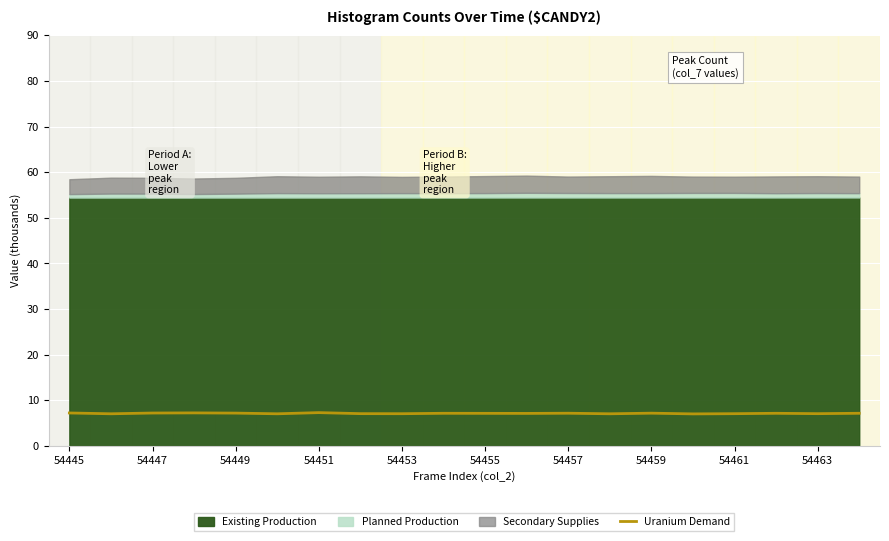

How many points are lower than both their immediate neighbors (excluding endpoints)?

7